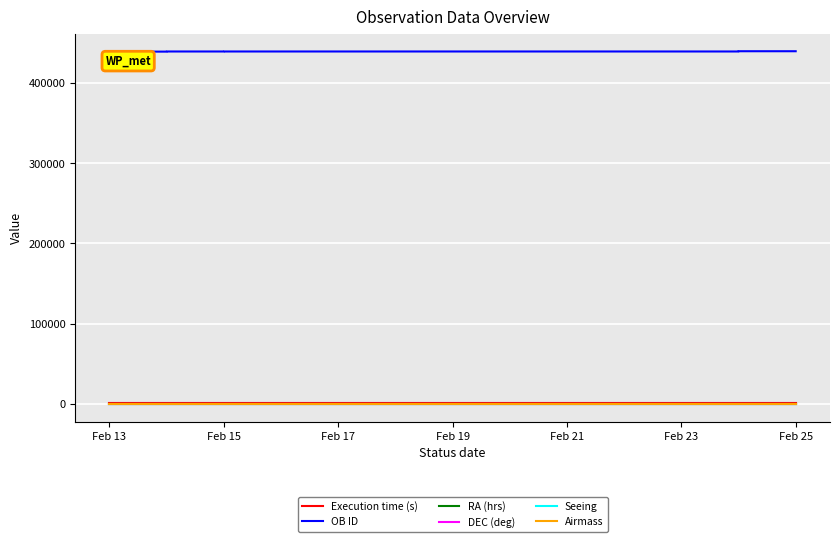

How many categories are shown in the chart?

20